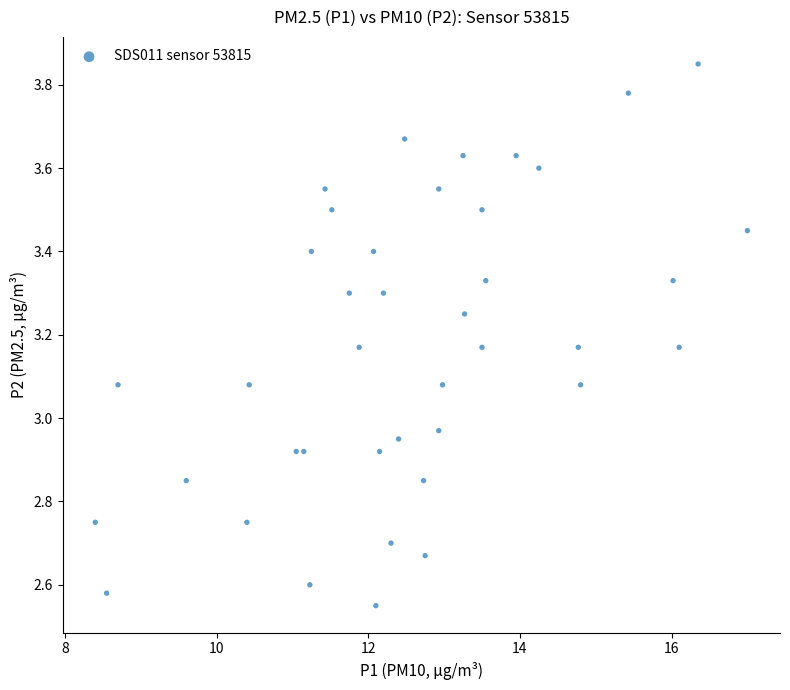

What is the range of X values (max minus min)?

8.6